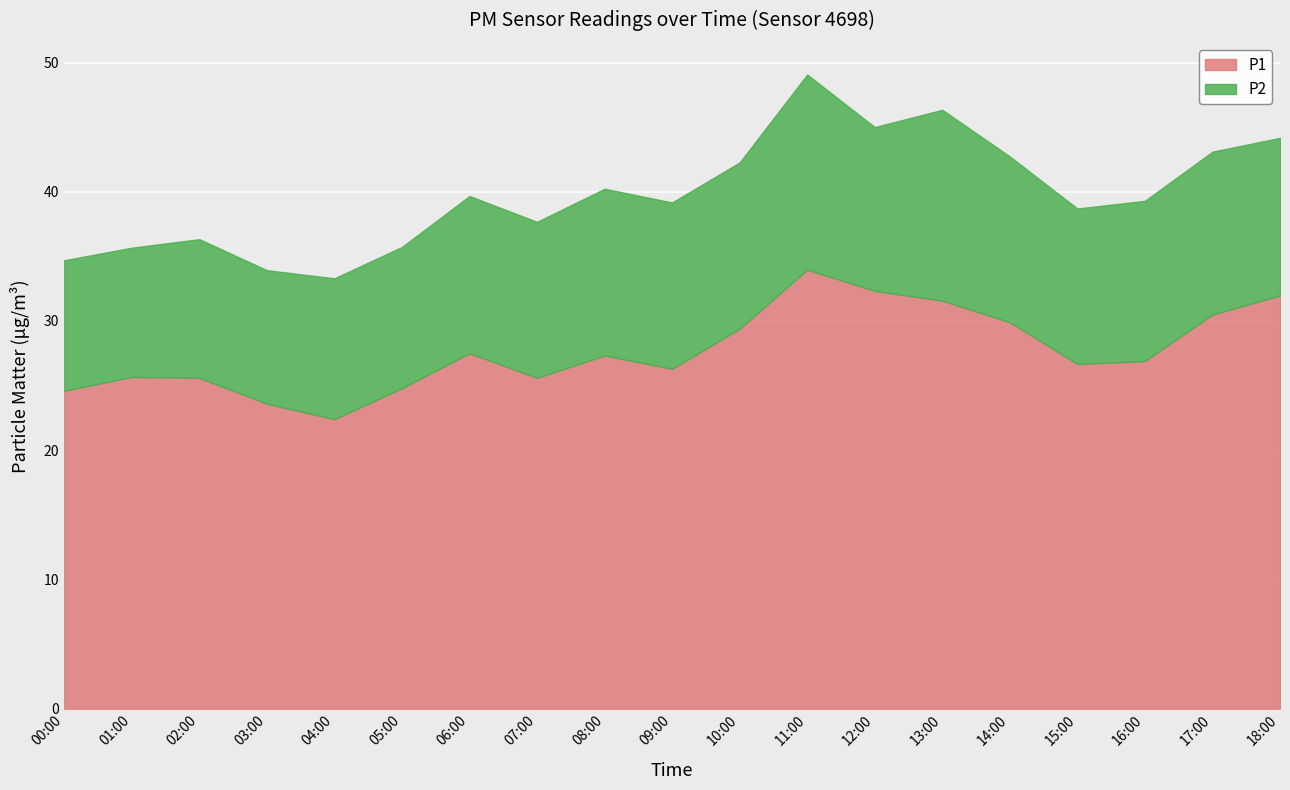

What is the difference between the maximum and minimum values in the P1 series?

11.6